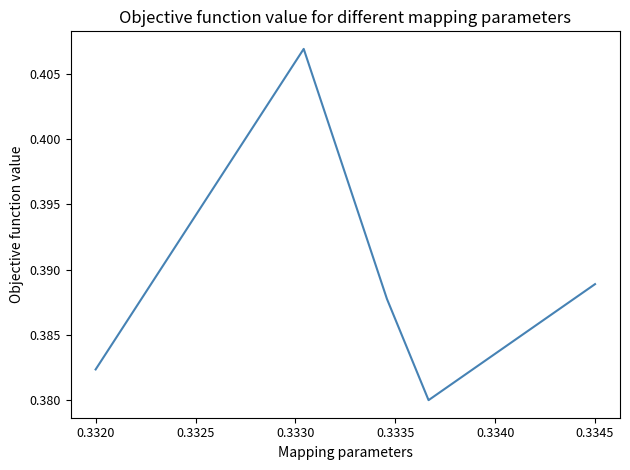

What is the sum of all values?

1.9